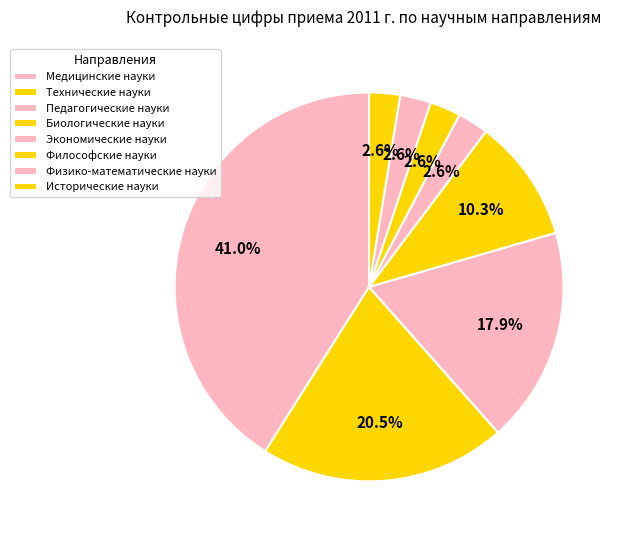

How many slices are in this pie chart?

8